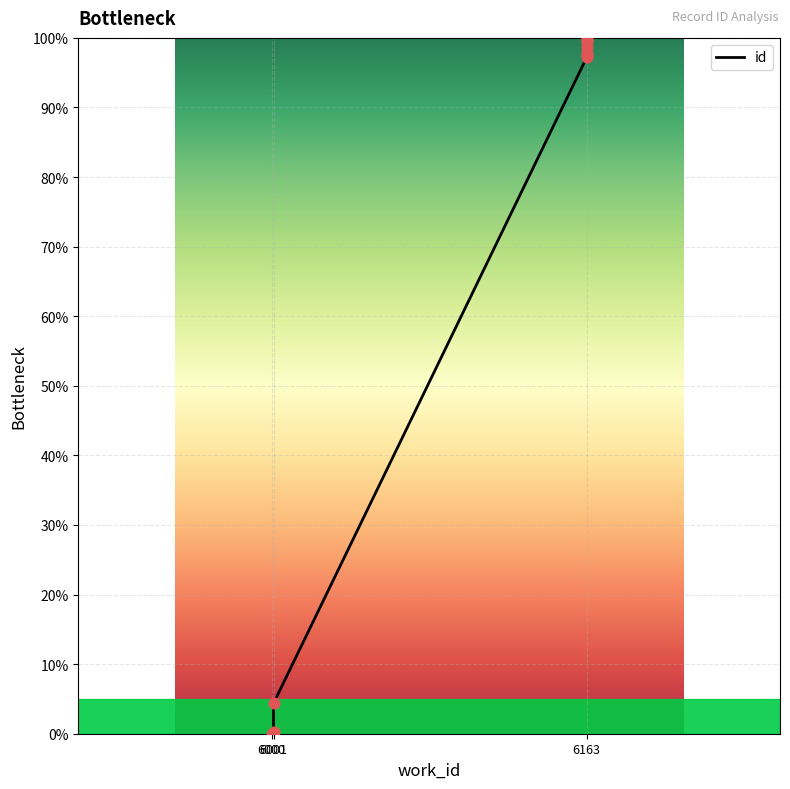

Which has a higher value, 6163 or 6163?

6163